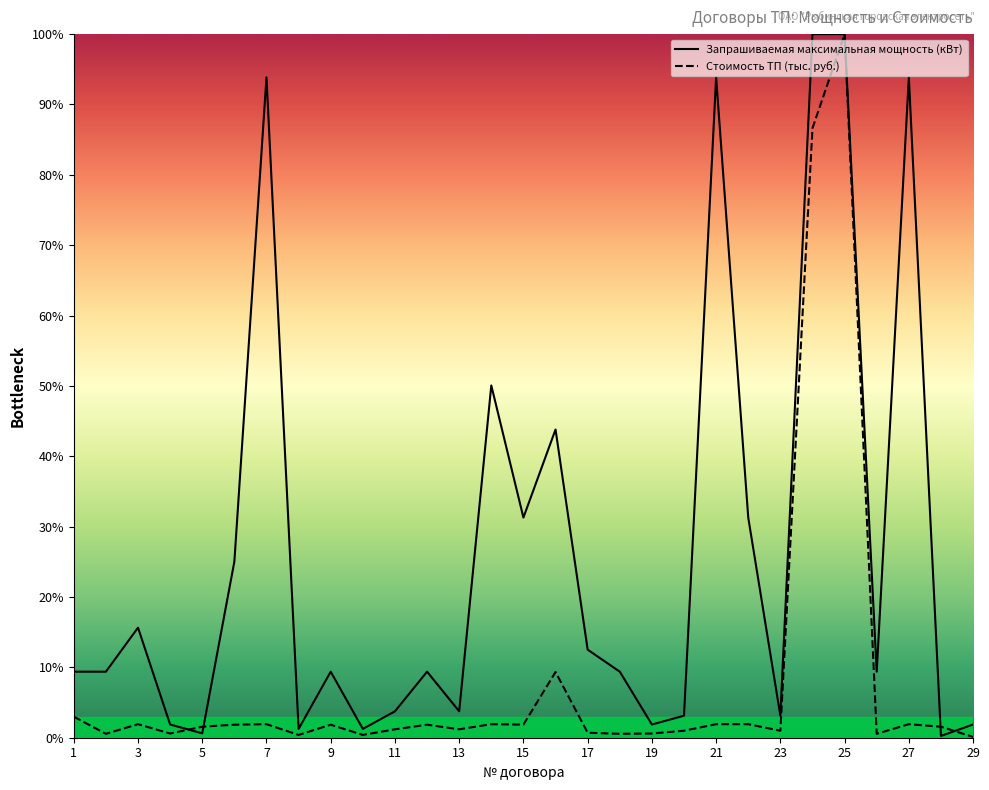

Does the chart have visible grid lines?

No